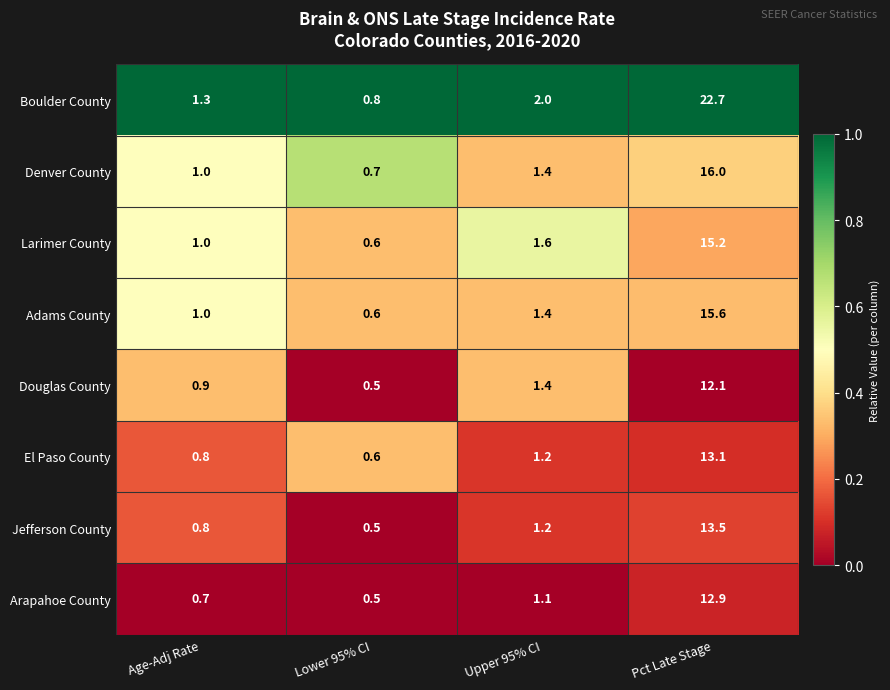

What value does the Arapahoe County series have at Upper 95% CI?

1.1